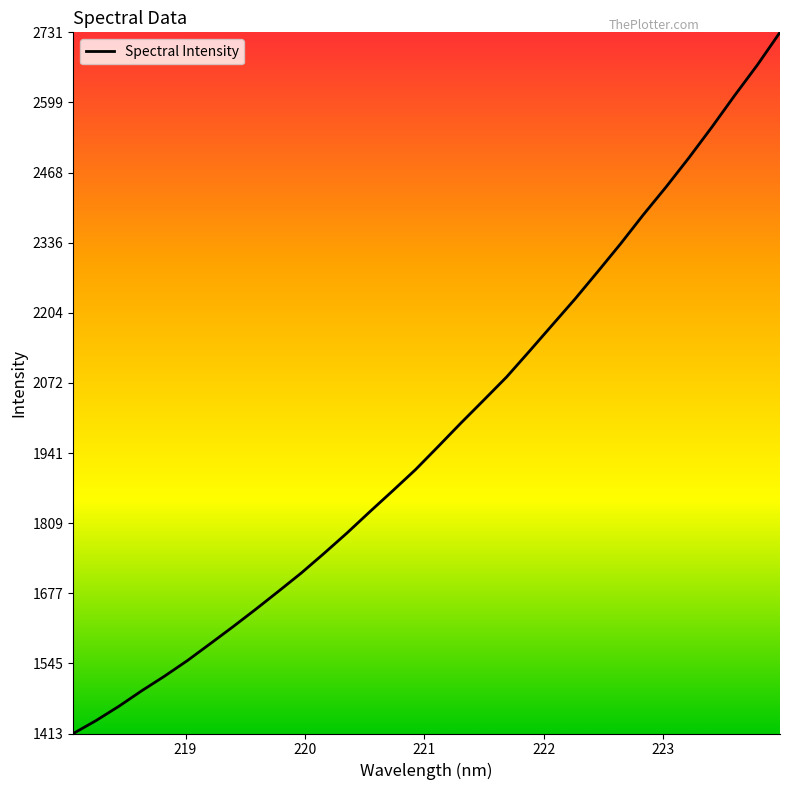

What is the difference between the maximum and minimum values?

1317.7